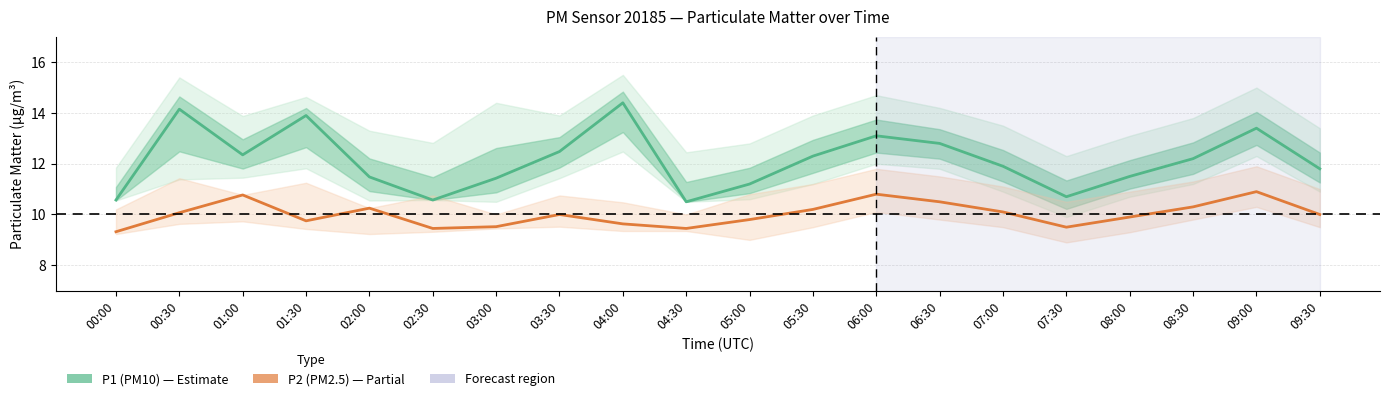

The P2 (PM2.5) series shows 6.5 at 01:30. True or false?

False